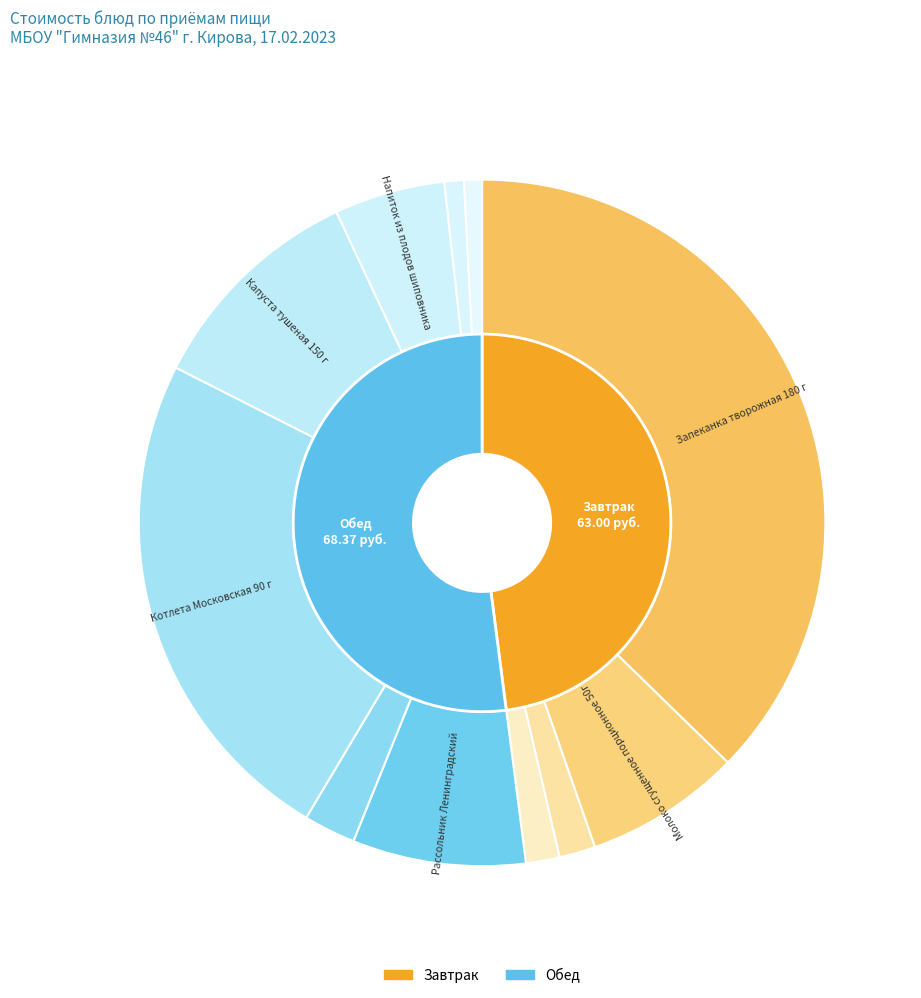

Combined, what portion of the pie is Котлета Московская 90 г and Батон (Завтрак)?

25.5%